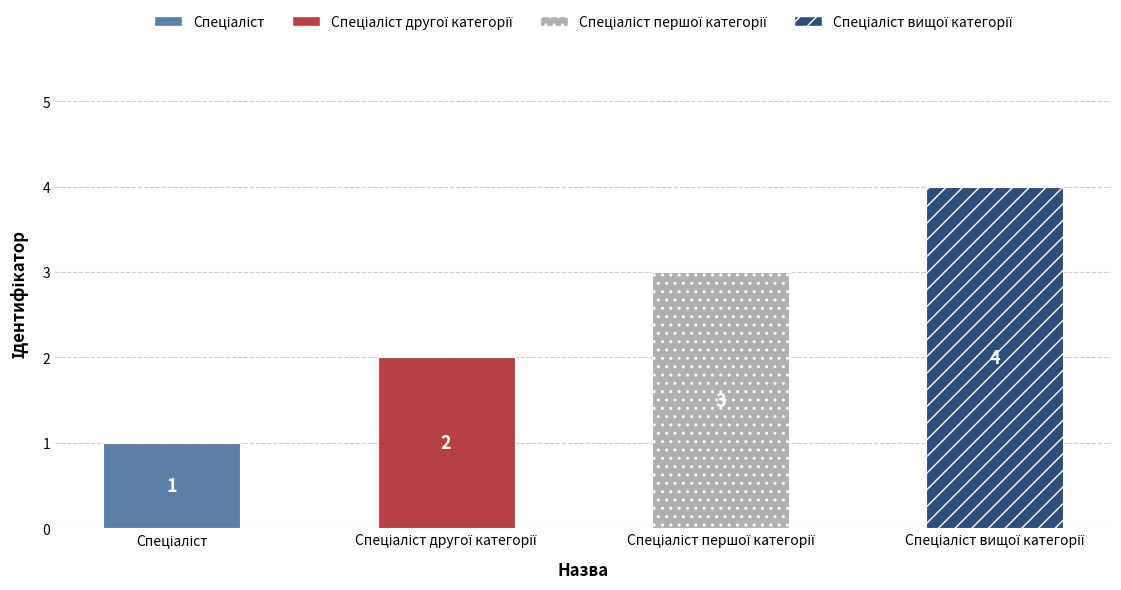

What is the value of the 1st bar from the left?

1